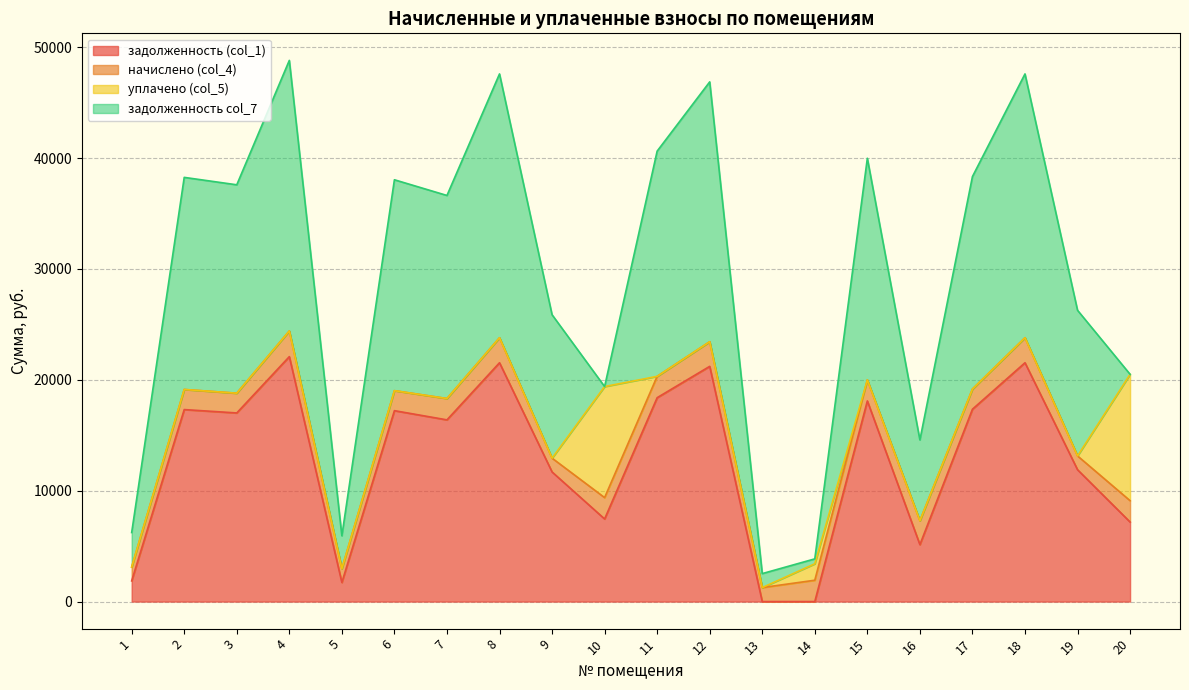

What are all the series names shown in the legend?

задолженность (col_1), начислено (col_4), уплачено (col_5), задолженность col_7